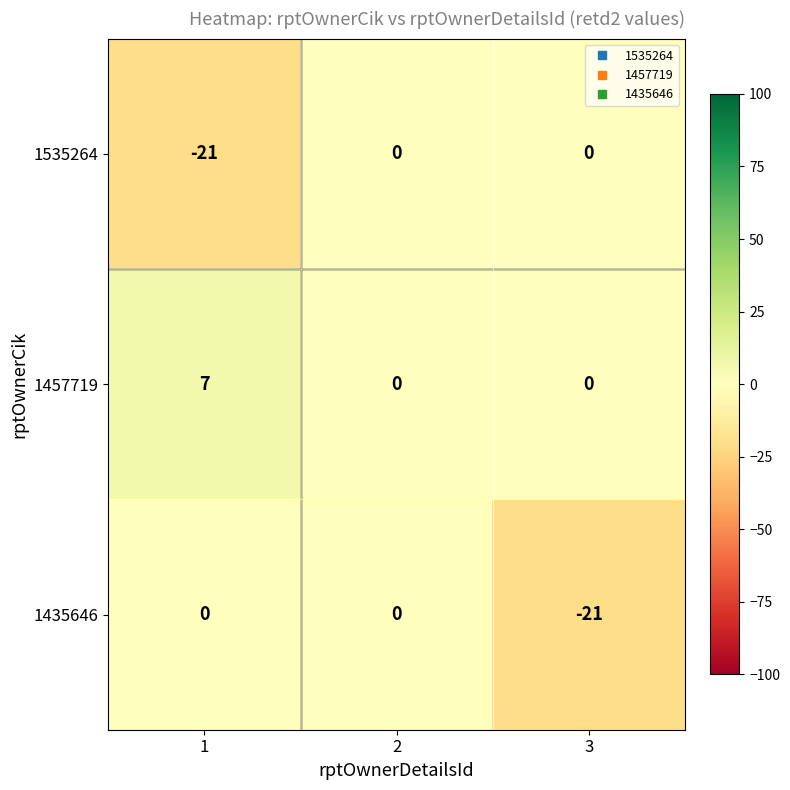

How many values in the 1435646 series are below 0?

1